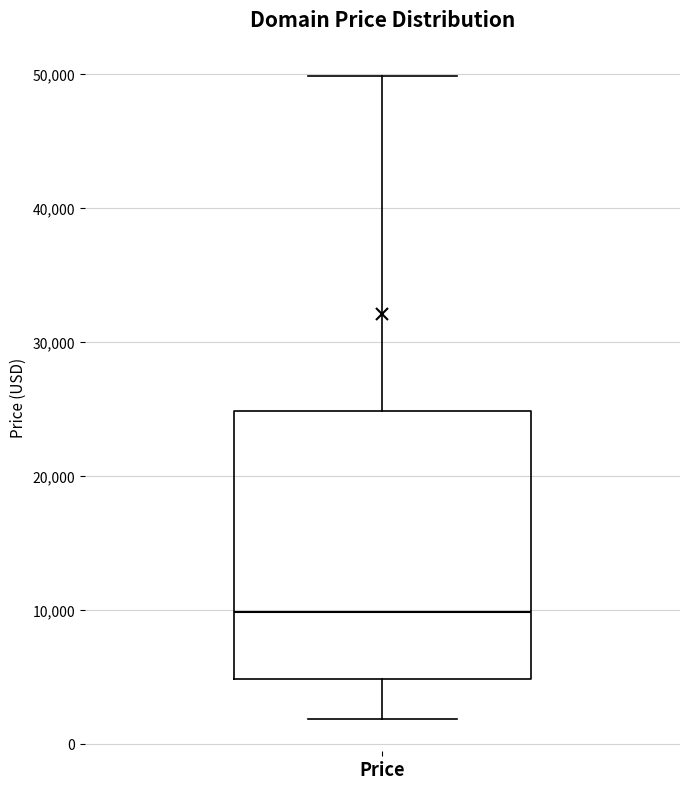

Read this box plot against the y-axis: the position of the median line, the range covered by the box, and the ends of both whiskers. The values are not printed on the chart, so give them approximately, as read against the axis.

median 10000, box 5000 to 25000, whiskers 2000 to 50000